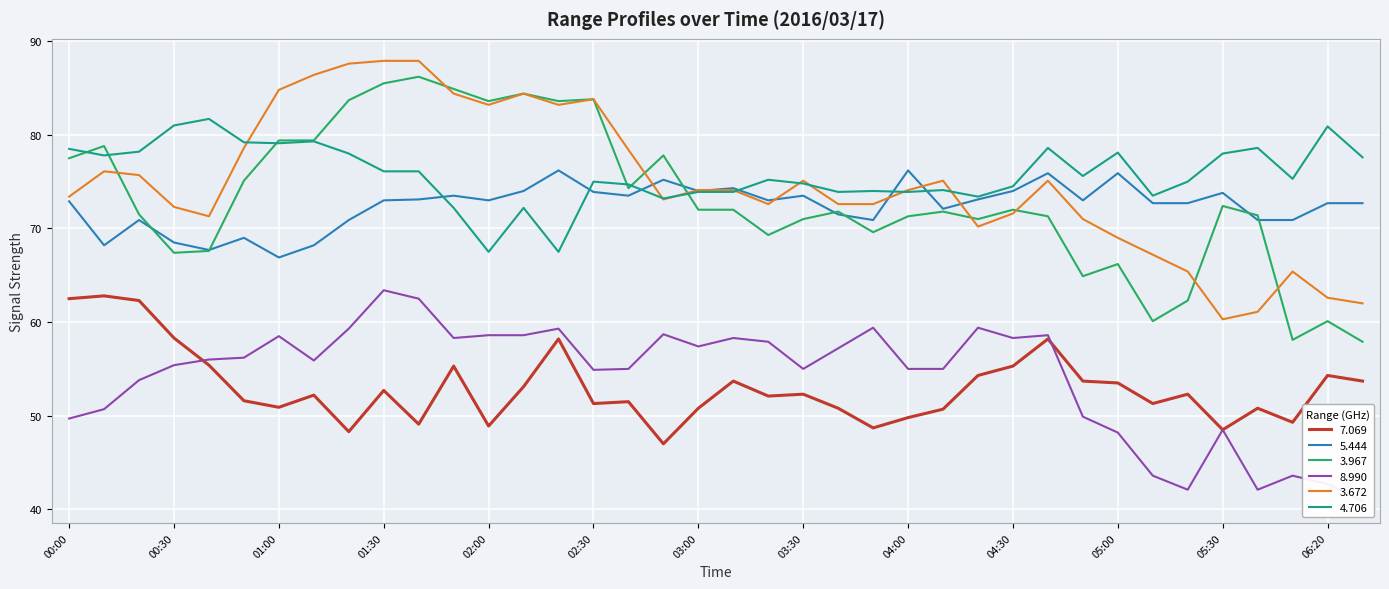

Which series has the largest range (max minus min)?

  3.967